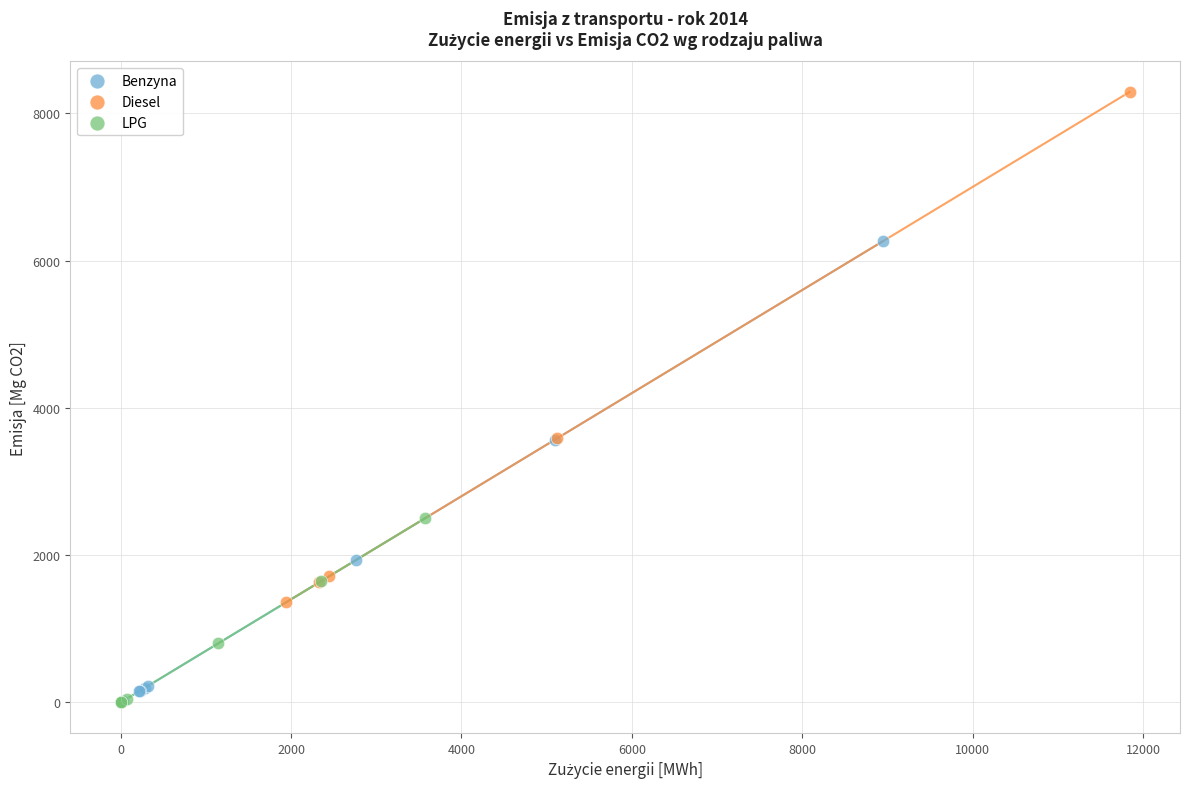

Which series contains the highest Y value?

Diesel